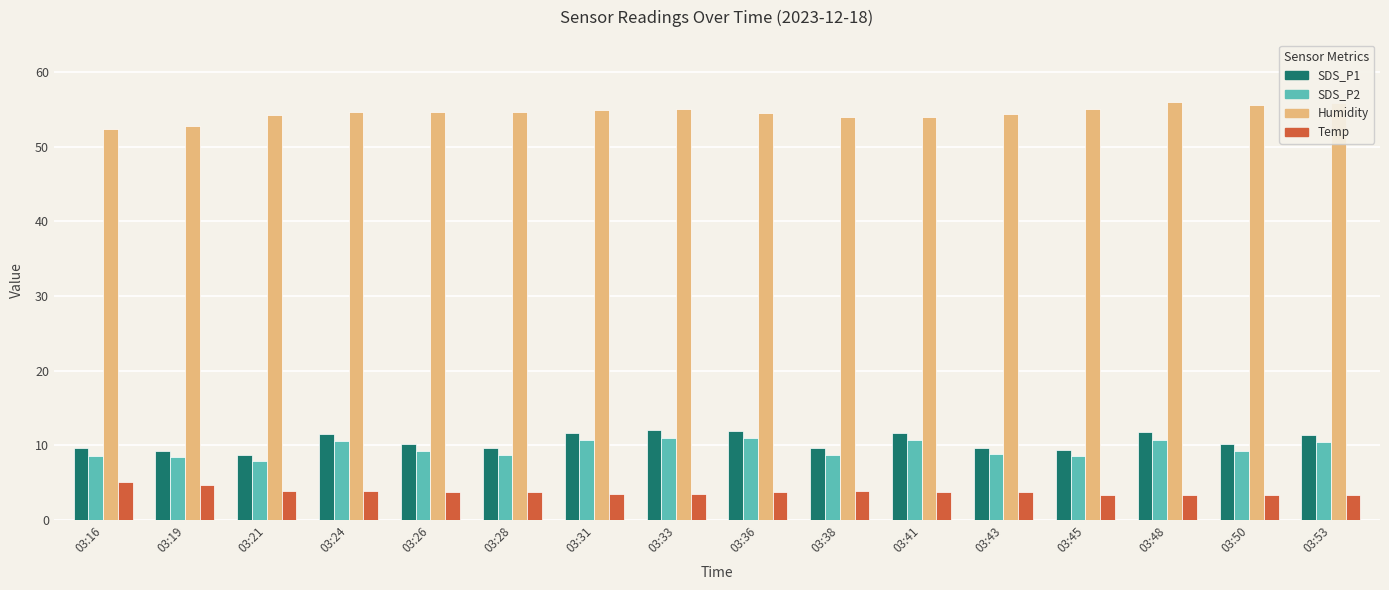

How many groups of bars are there?

16